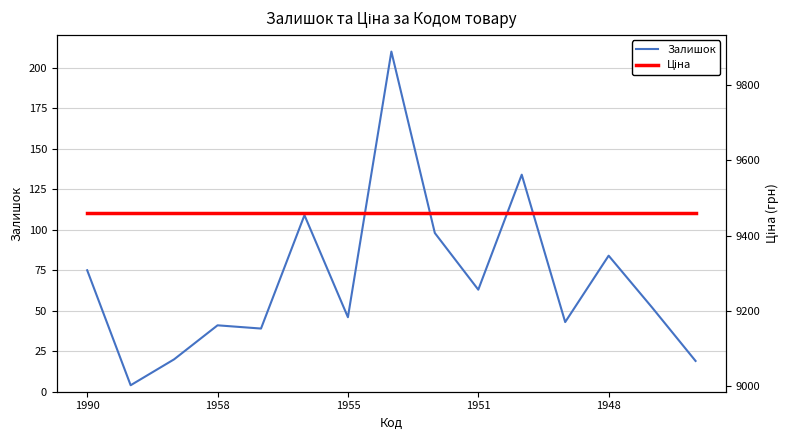

What is the highest value of the Залишок series?

210